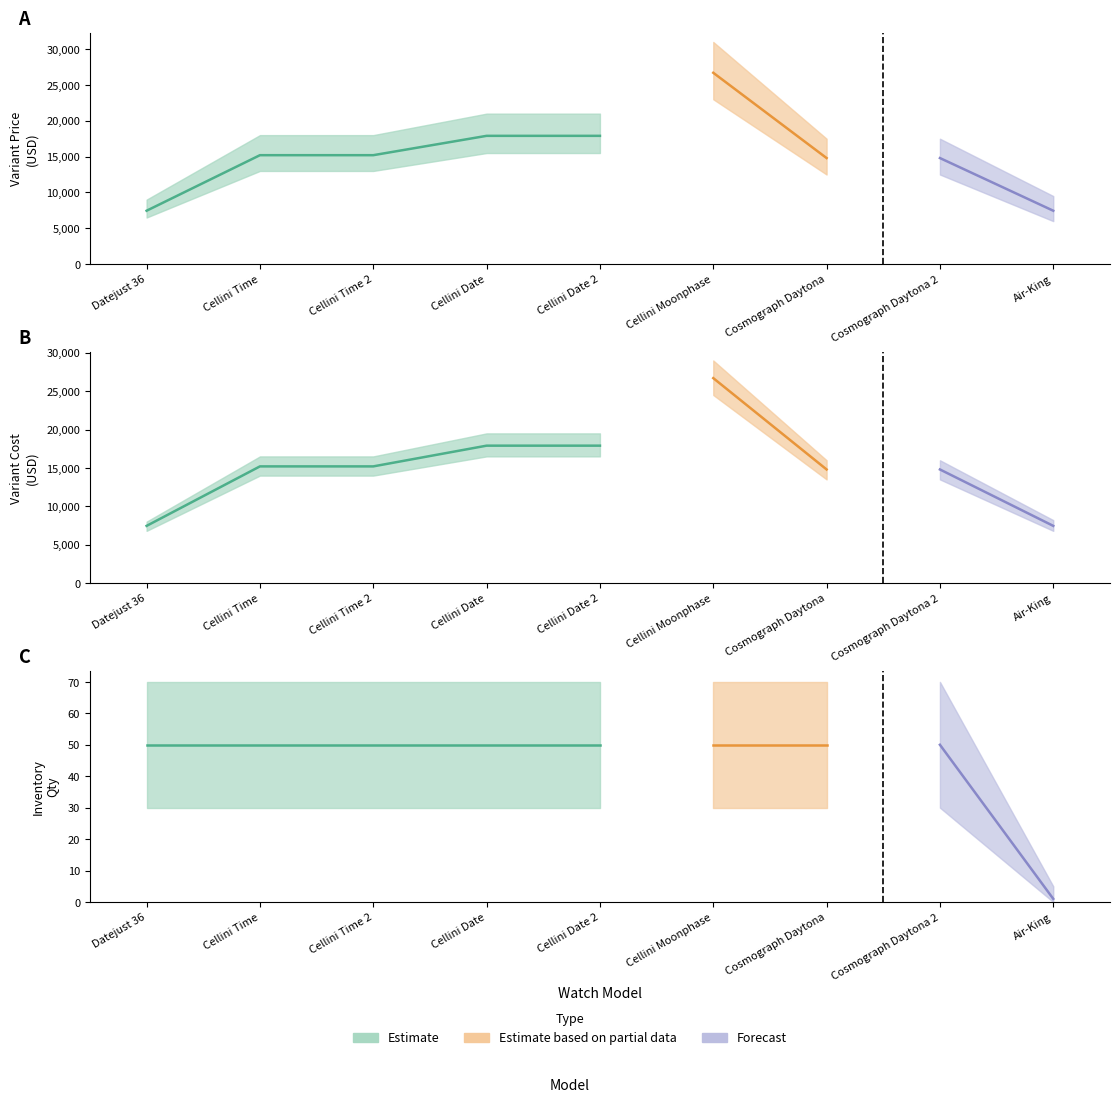

In Variant Cost, how many points are higher than both neighbors (excluding endpoints)?

1